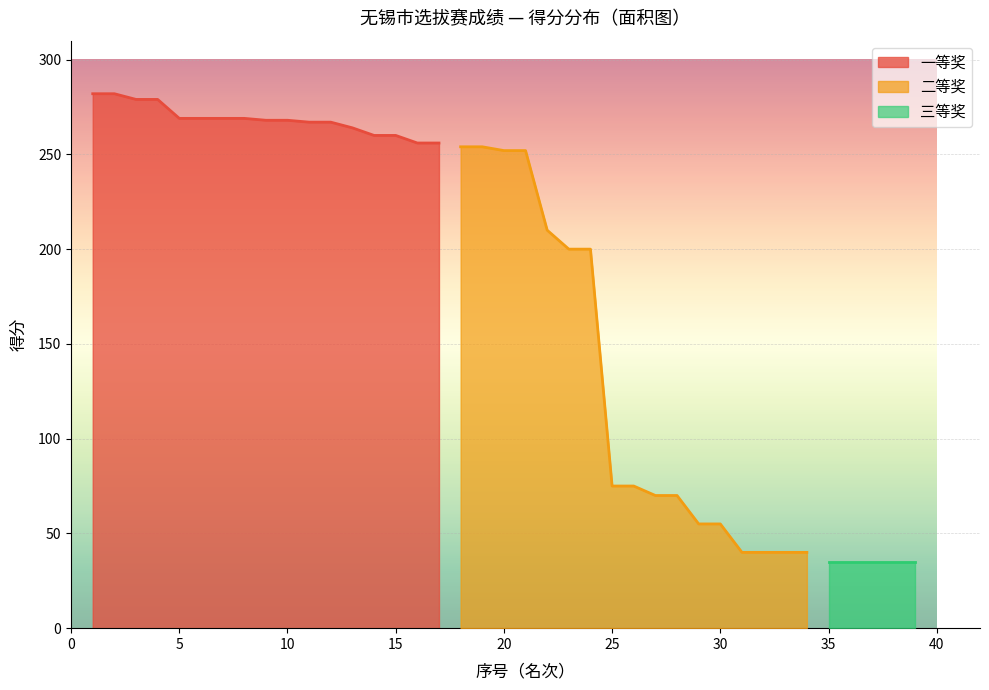

The value of 一等奖 at 5 is 171. True or false?

False